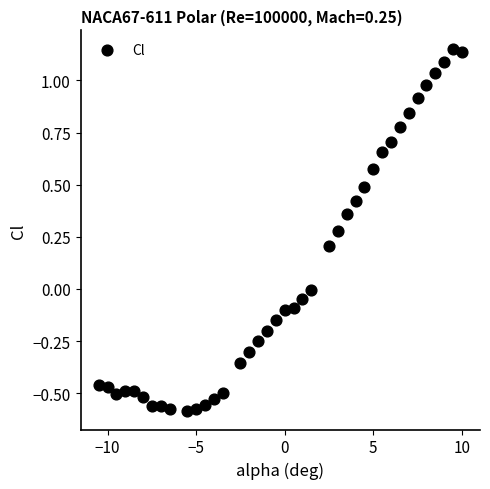

What is the range of Y values (max minus min)?

1.7